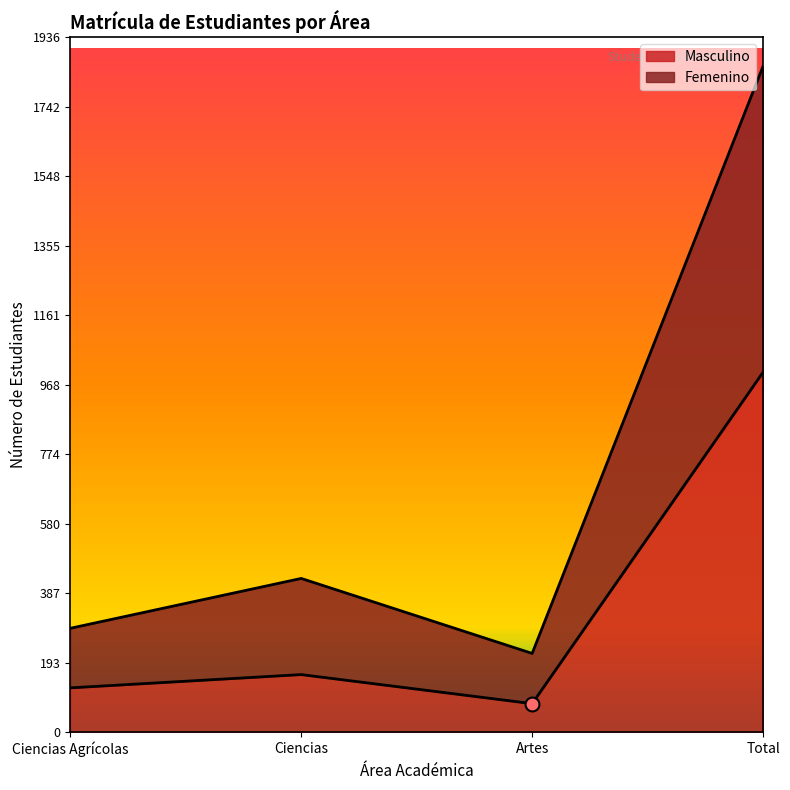

At which label does Femenino reach its minimum?

Artes